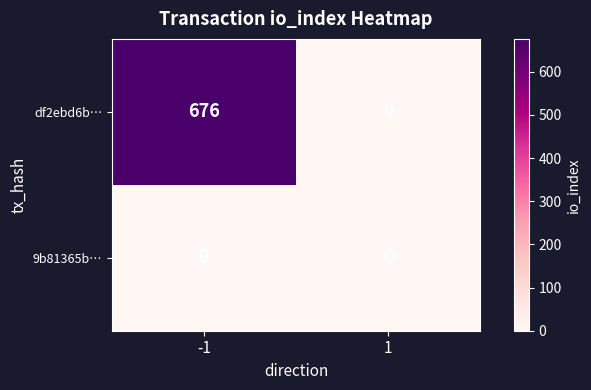

Reading right to left, list all the values displayed in this chart.

df2ebd6b…: 0	676
9b81365b…: 0	0